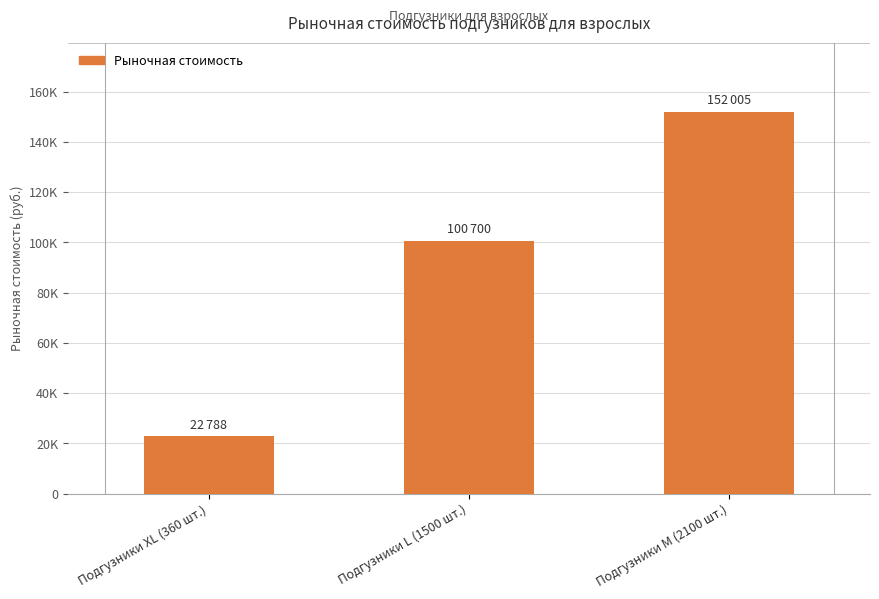

The chart shows a value of 138802 at Подгузники L (1500 шт.). True or false?

False